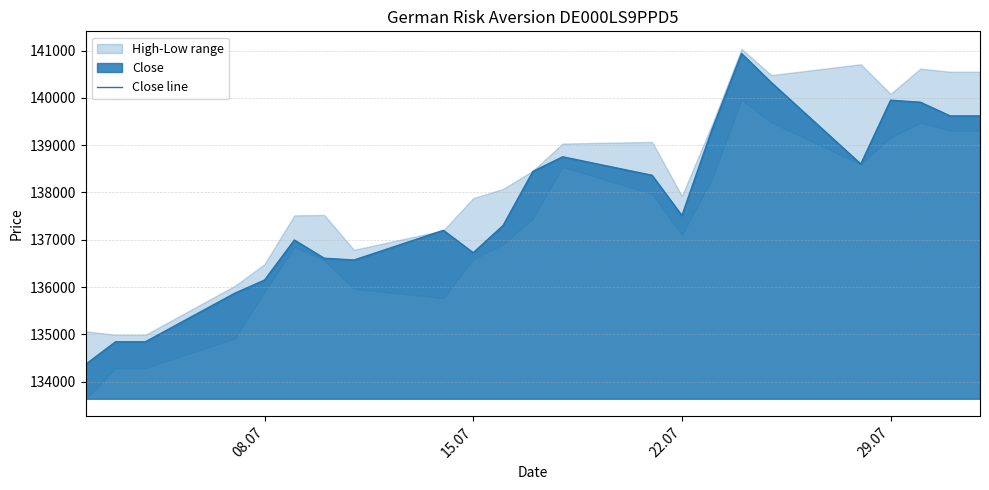

What is the highest value of the Close line series?

140938